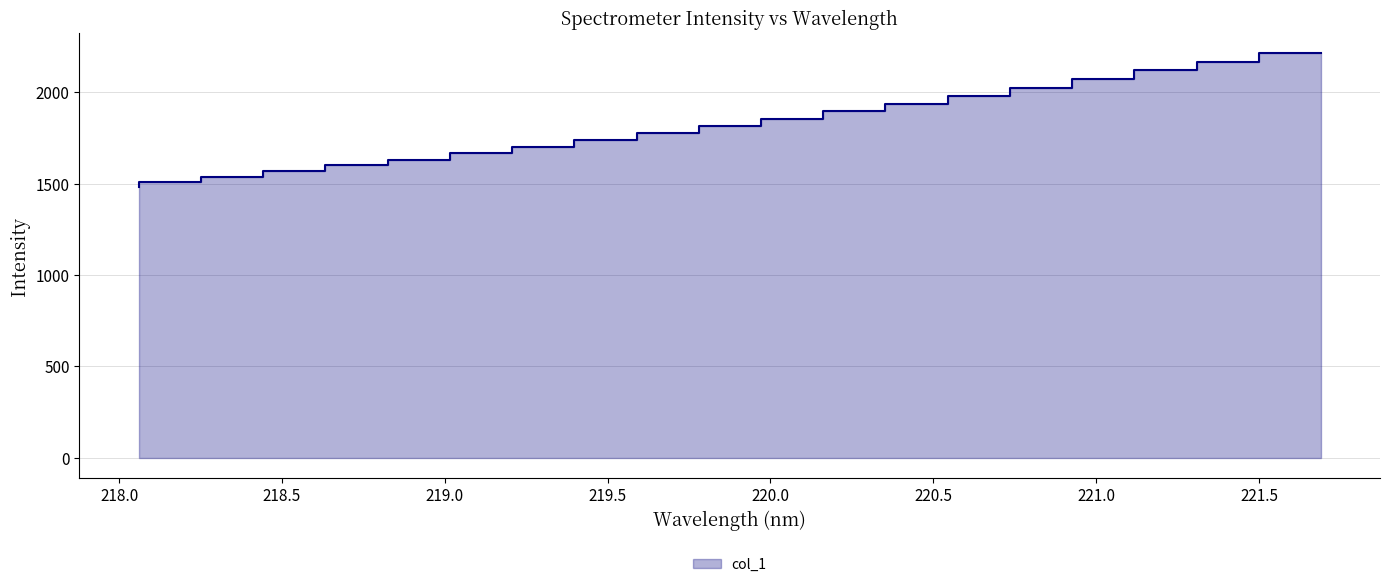

What is the difference between the maximum and minimum values?

733.3